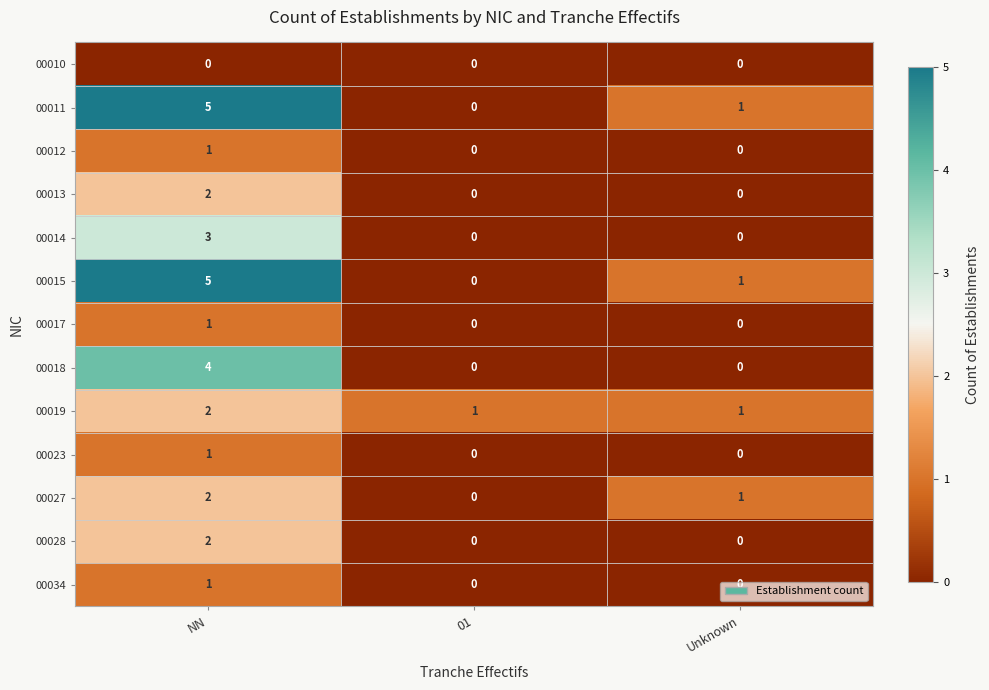

Is it true that 00028 equals 1 at NN?

False